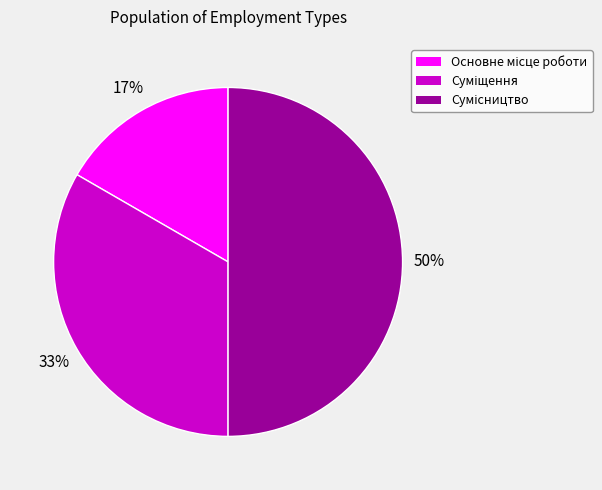

To the nearest percent, what is the average slice percentage?

33%